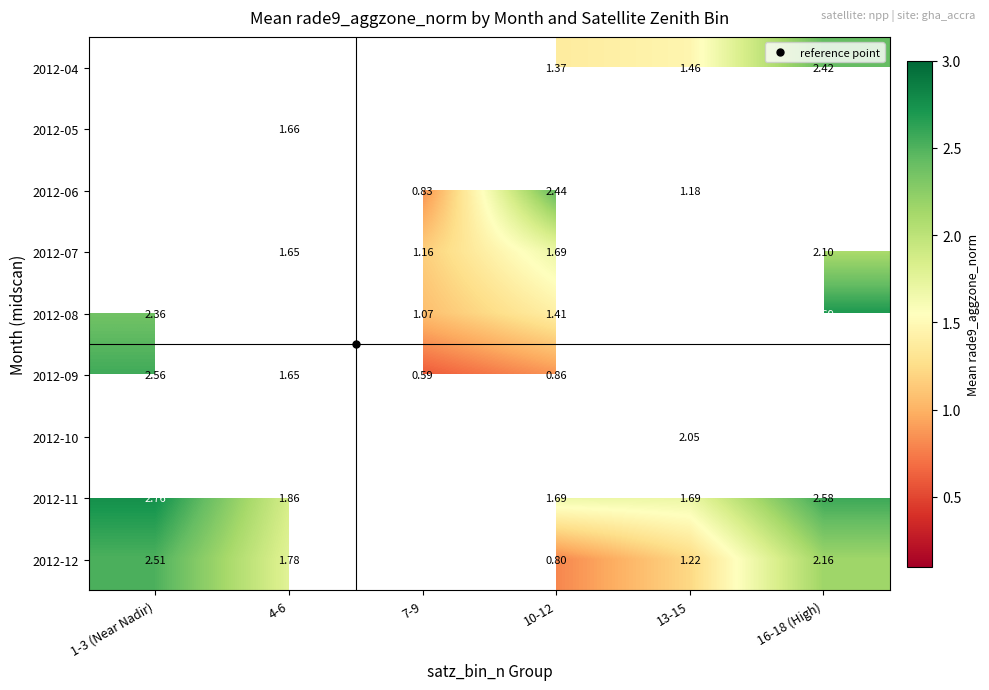

How many data points in 2012-11 are above 1?

5